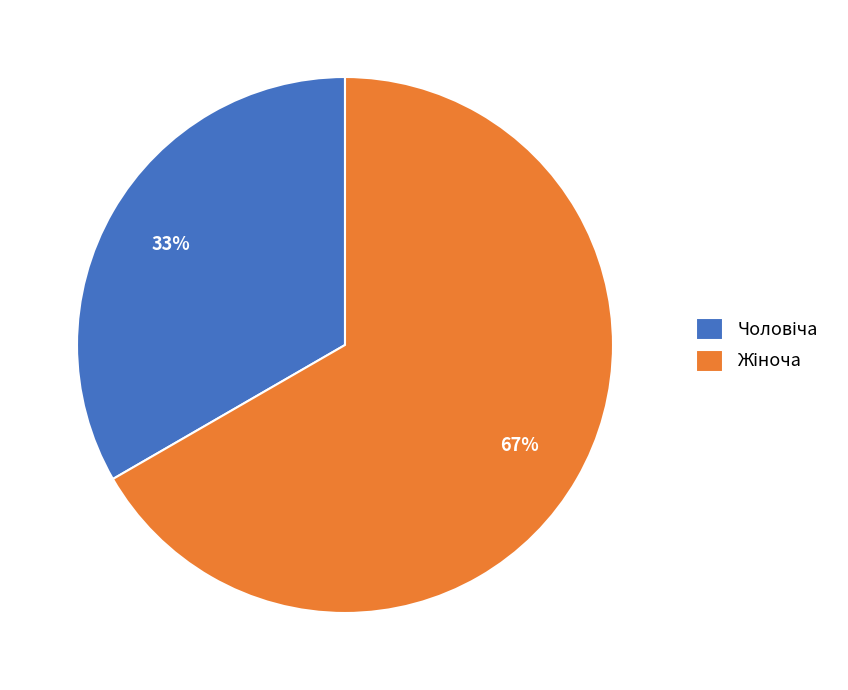

Count the number of slices in the pie.

2